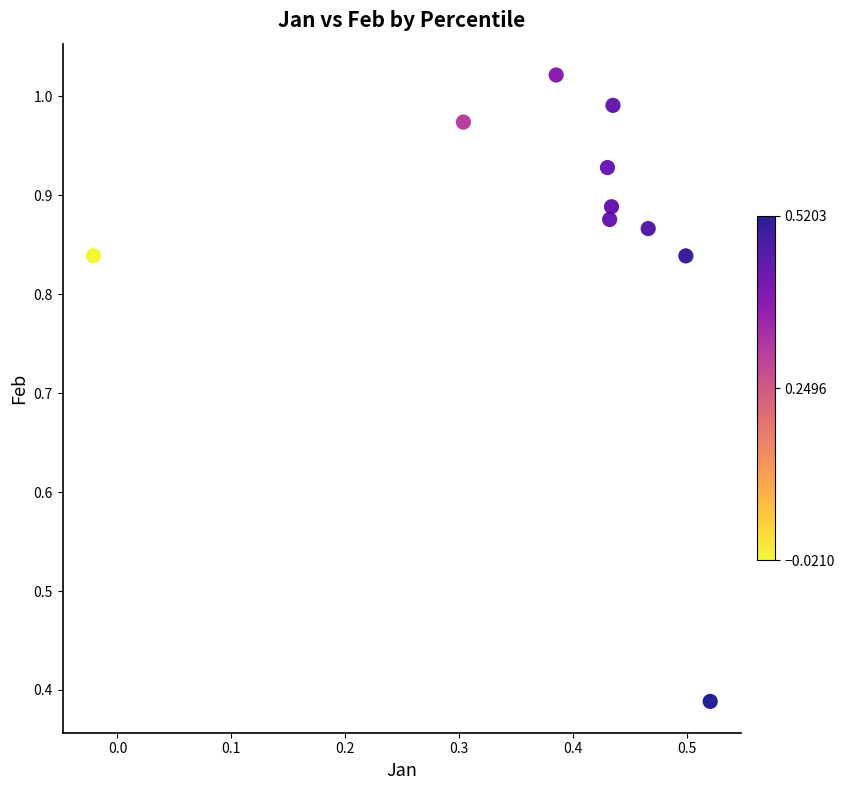

What is the range of X values (max minus min)?

0.5